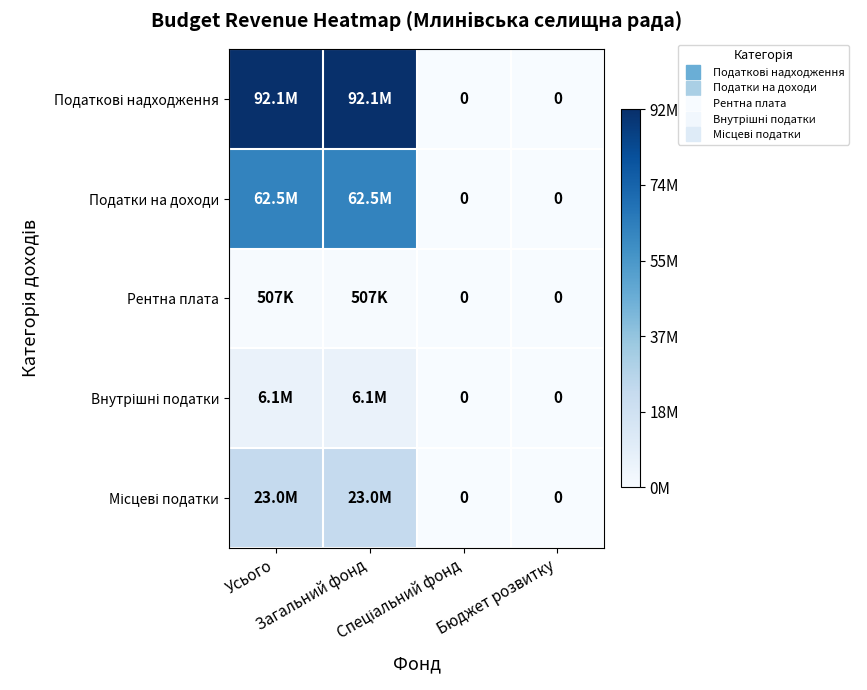

Which series has the largest total across all categories?

Податкові надходження